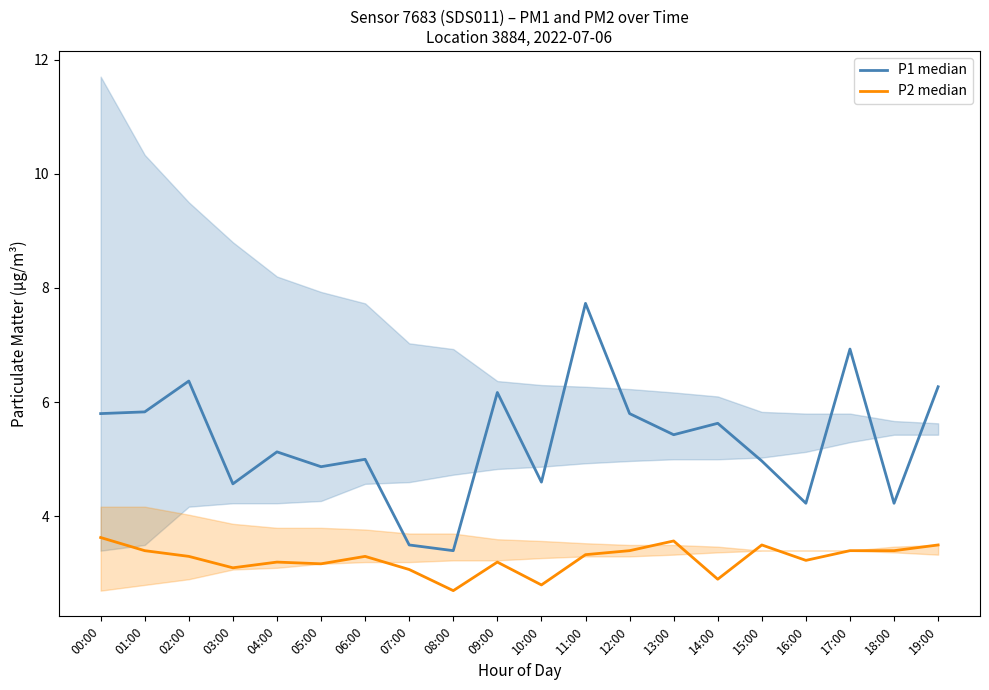

How many lines are shown in the chart?

2